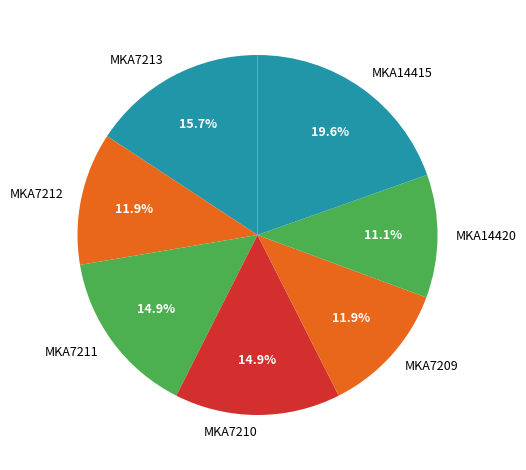

What is the smallest slice in the pie chart?

MKA14420